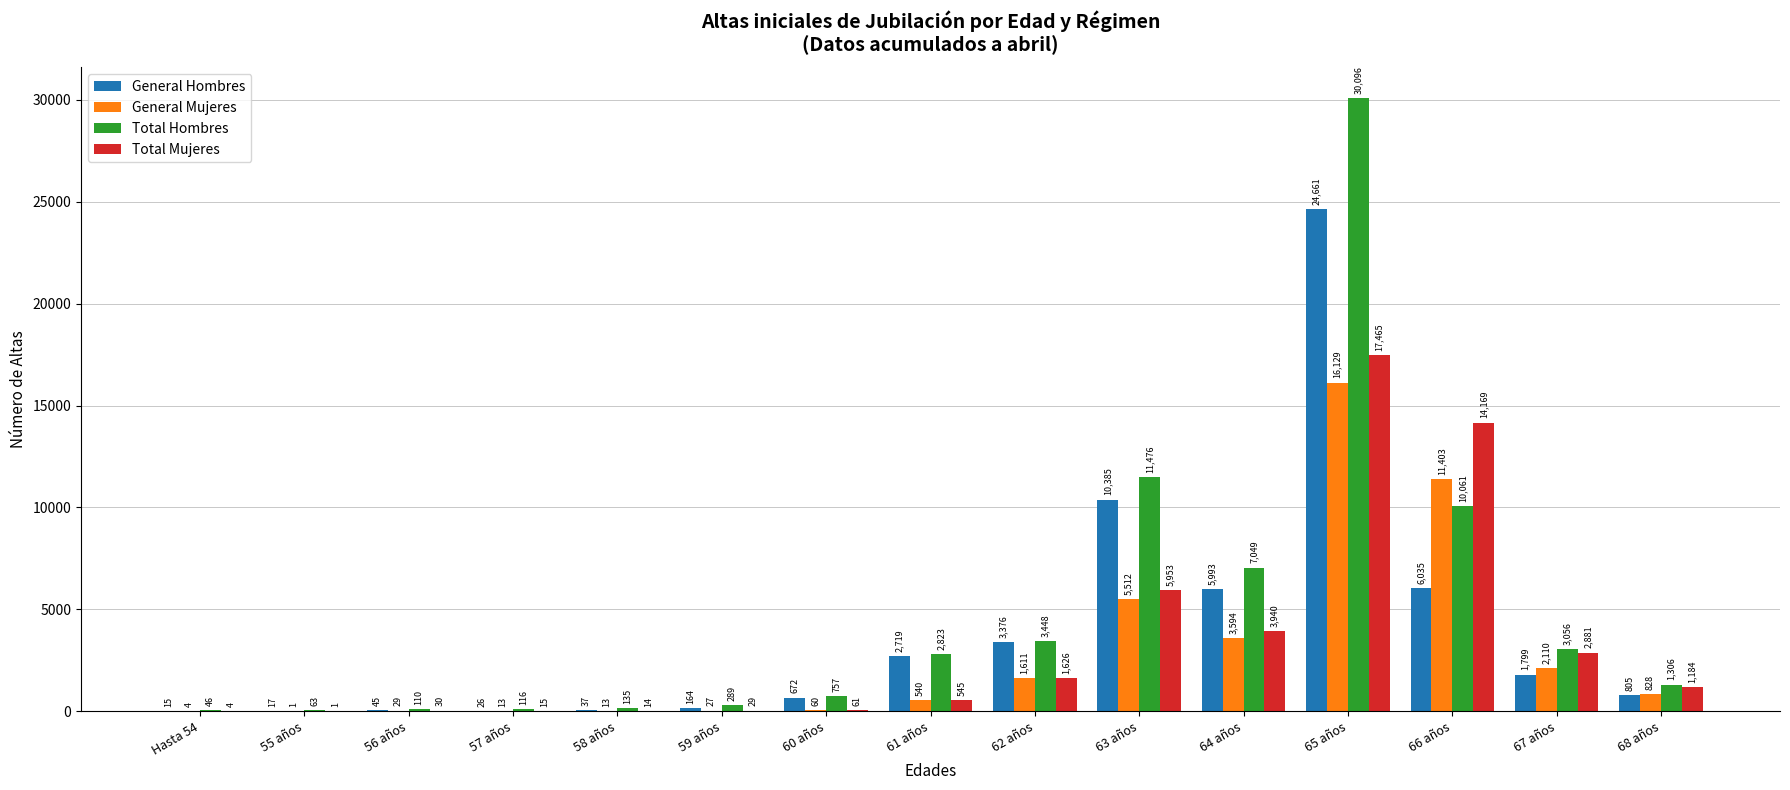

Reading left to right, list all the values displayed in this chart.

General Hombres: 15	17	45	26	37	164	672	2719	3376	10385	5993	24661	6035	1799	805
General Mujeres: 4	1	29	13	13	27	60	540	1611	5512	3594	16129	11403	2110	828
Total Hombres: 46	63	110	116	135	289	757	2823	3448	11476	7049	30096	10061	3056	1306
Total Mujeres: 4	1	30	15	14	29	61	545	1626	5953	3940	17465	14169	2881	1184